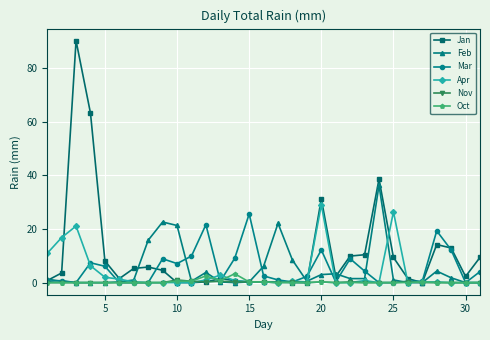

What is the greatest value displayed?

90.2